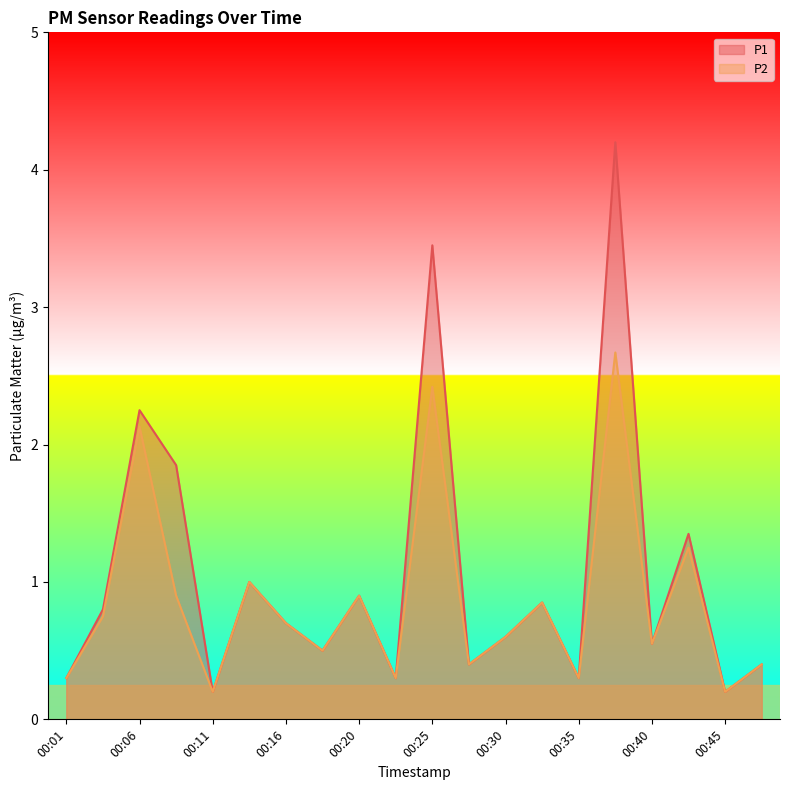

What is the difference between the maximum and minimum values in the P2 series?

2.5